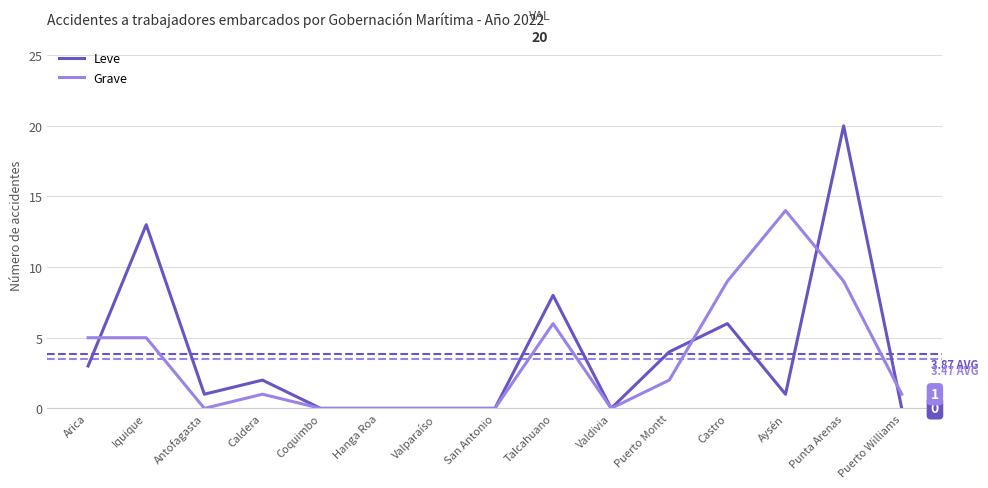

At which category is the sum across all series the highest?

Punta Arenas